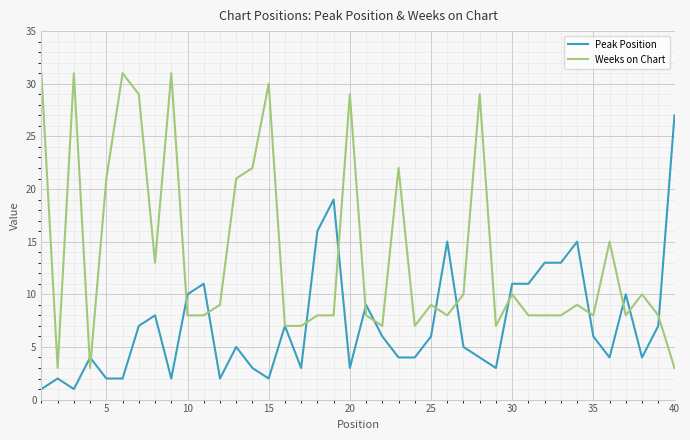

Which series has the largest total across all categories?

Weeks on Chart